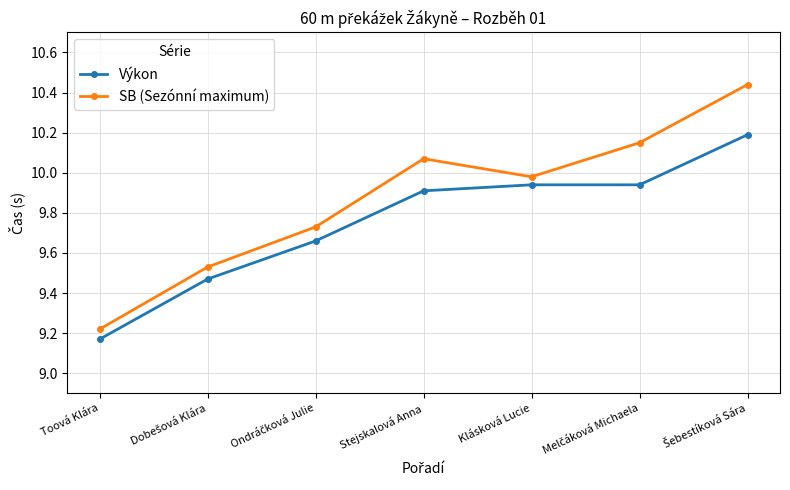

The value of Výkon at Klásková Lucie is 17.4. True or false?

False